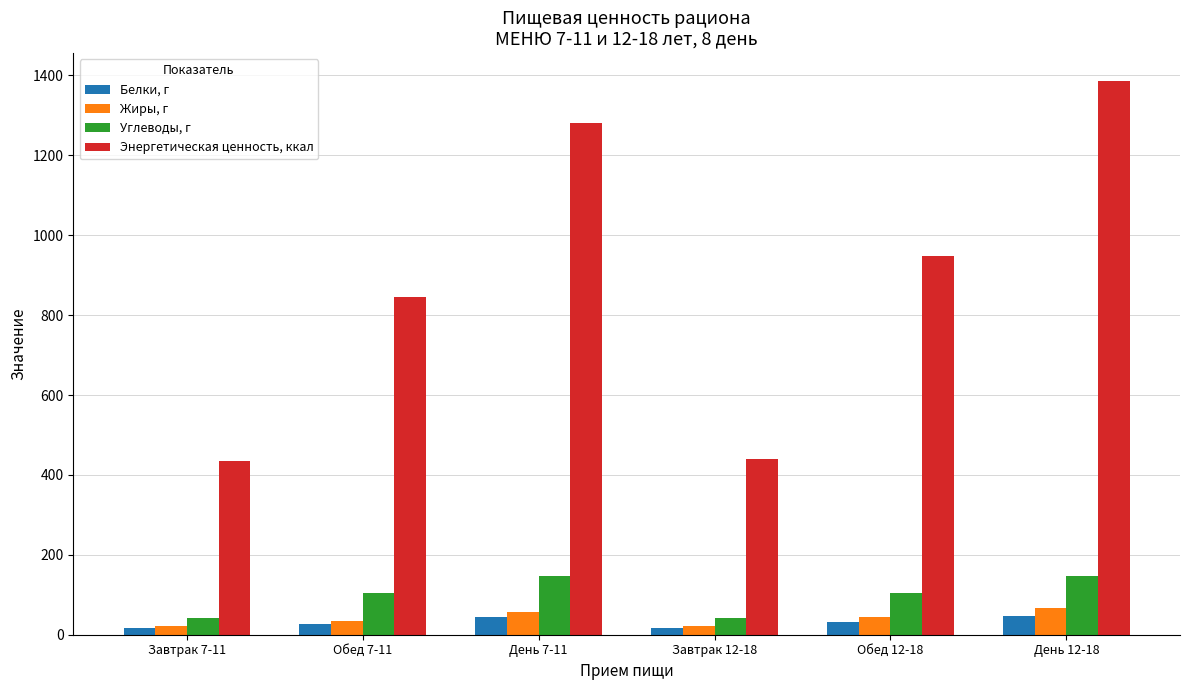

What is the value of the Жиры, г bar at the 6th from the left?

67.0